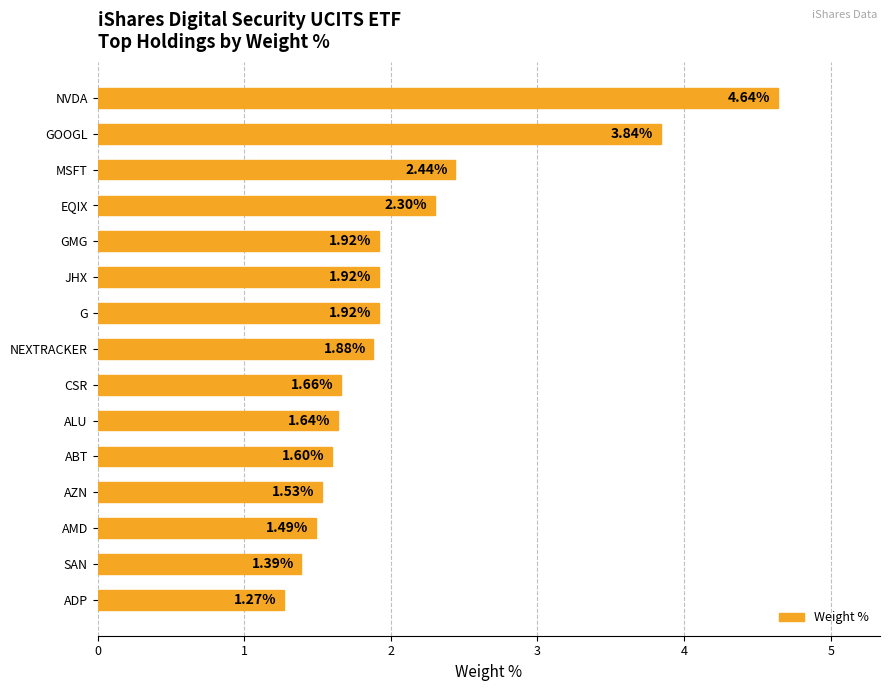

What is the change in value from G to ALU?

-0.3